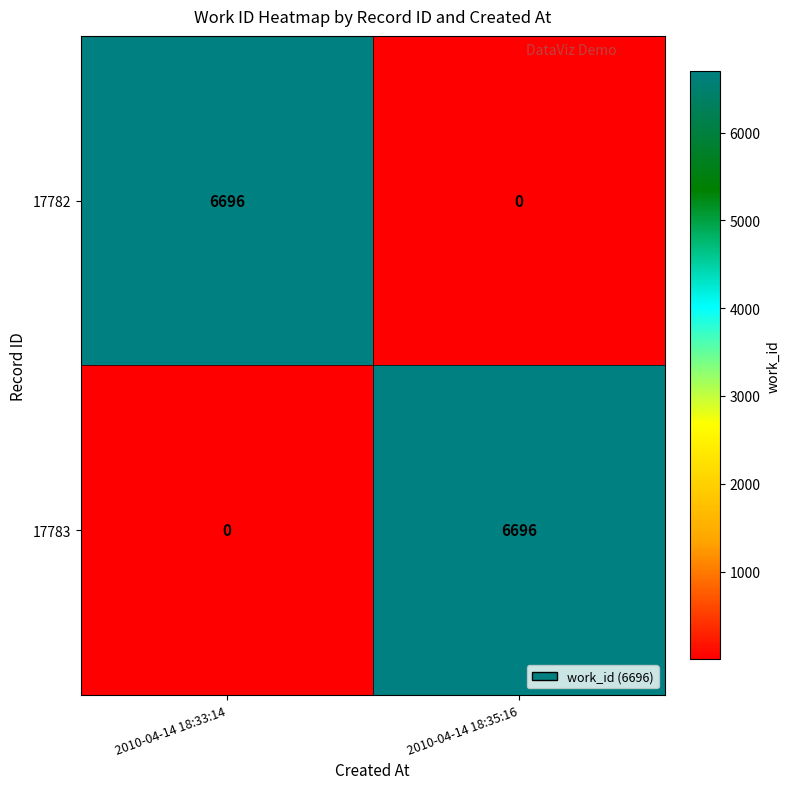

Reading left to right, list all the values displayed in this chart.

17782: 2010-04-14 18:33:14=6696	2010-04-14 18:35:16=0
17783: 2010-04-14 18:33:14=0	2010-04-14 18:35:16=6696